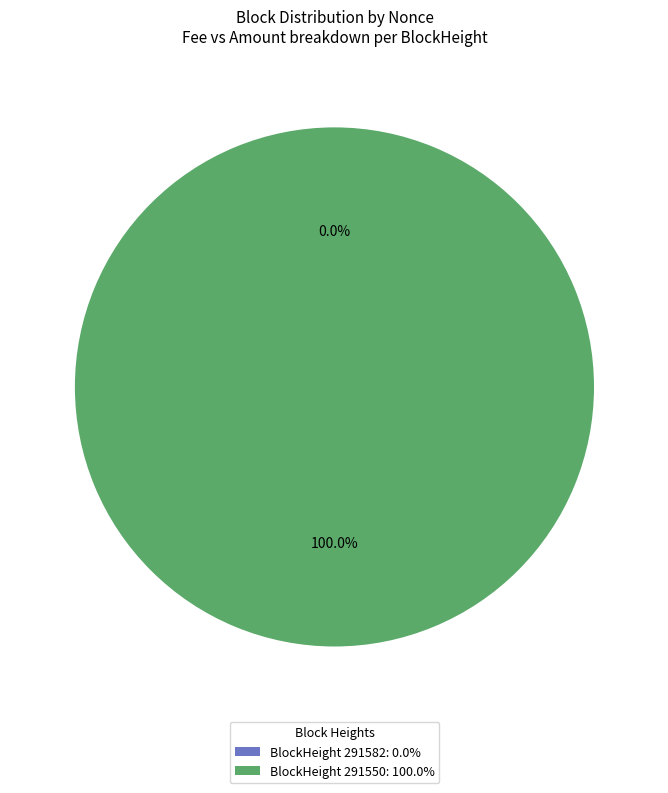

To the nearest percent, what is the difference between the largest and smallest slice percentages?

100%